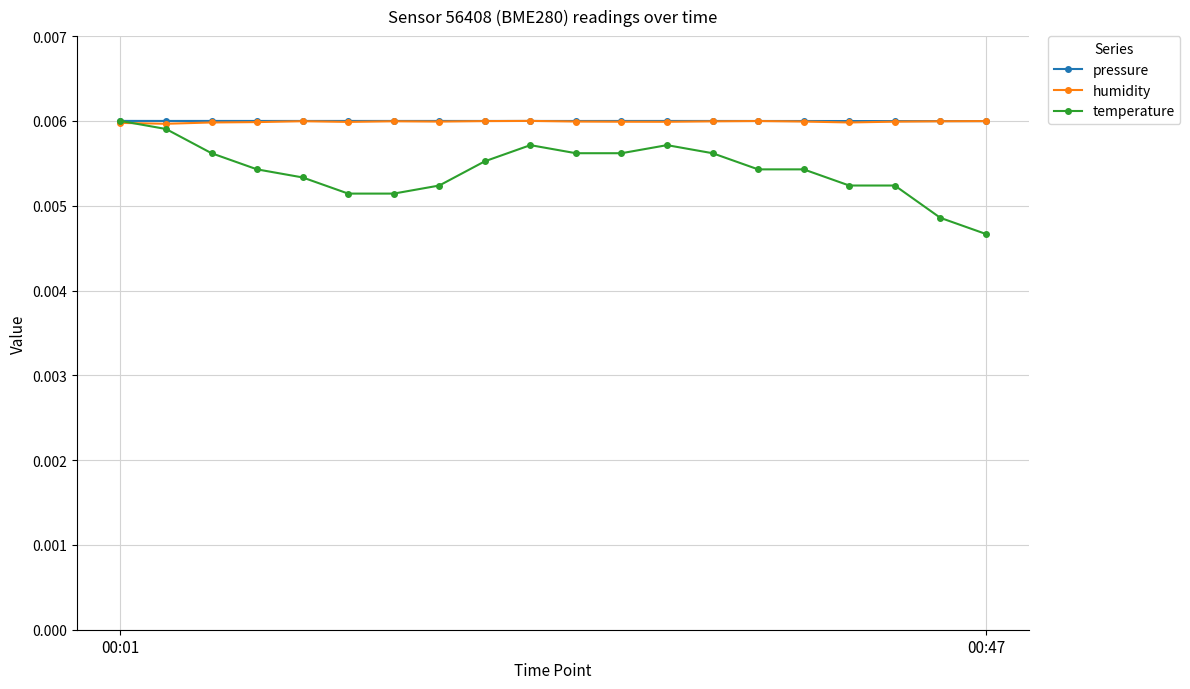

Which series has the widest spread of values?

temperature